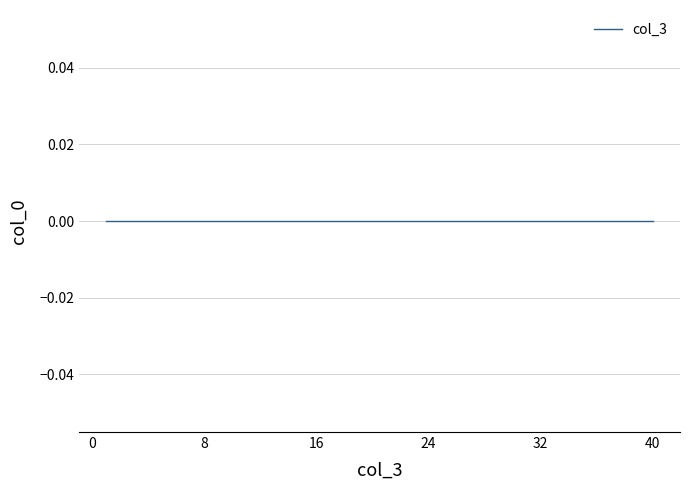

At which category does the chart reach its peak across all series?

39